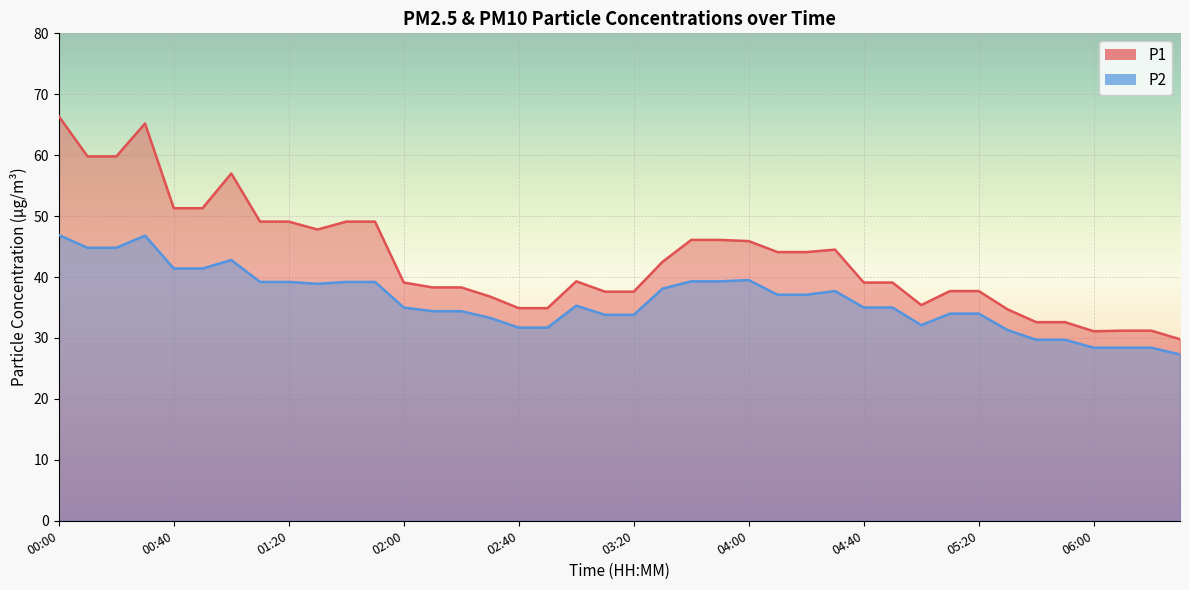

How many interior local peaks does the P1 series have?

4